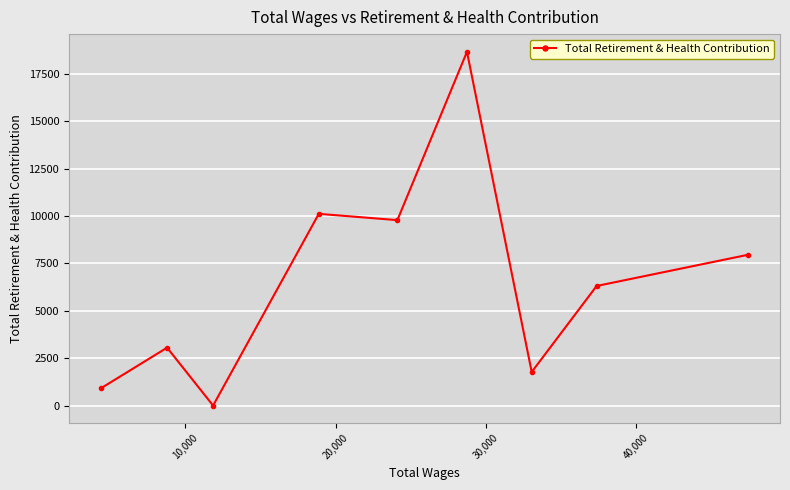

What is the difference between the maximum and minimum values?

18654